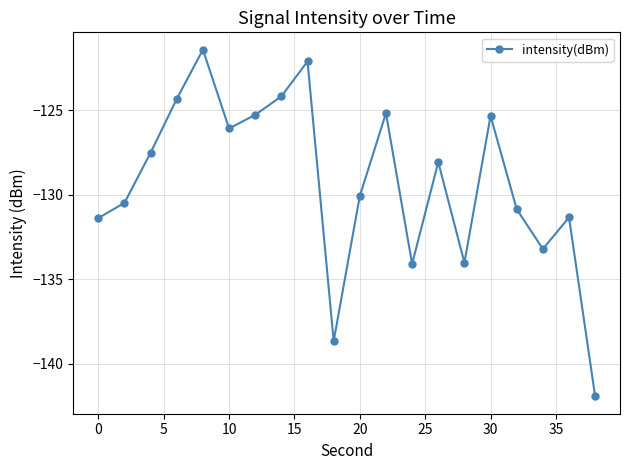

How many points are higher than both their immediate neighbors (excluding endpoints)?

6